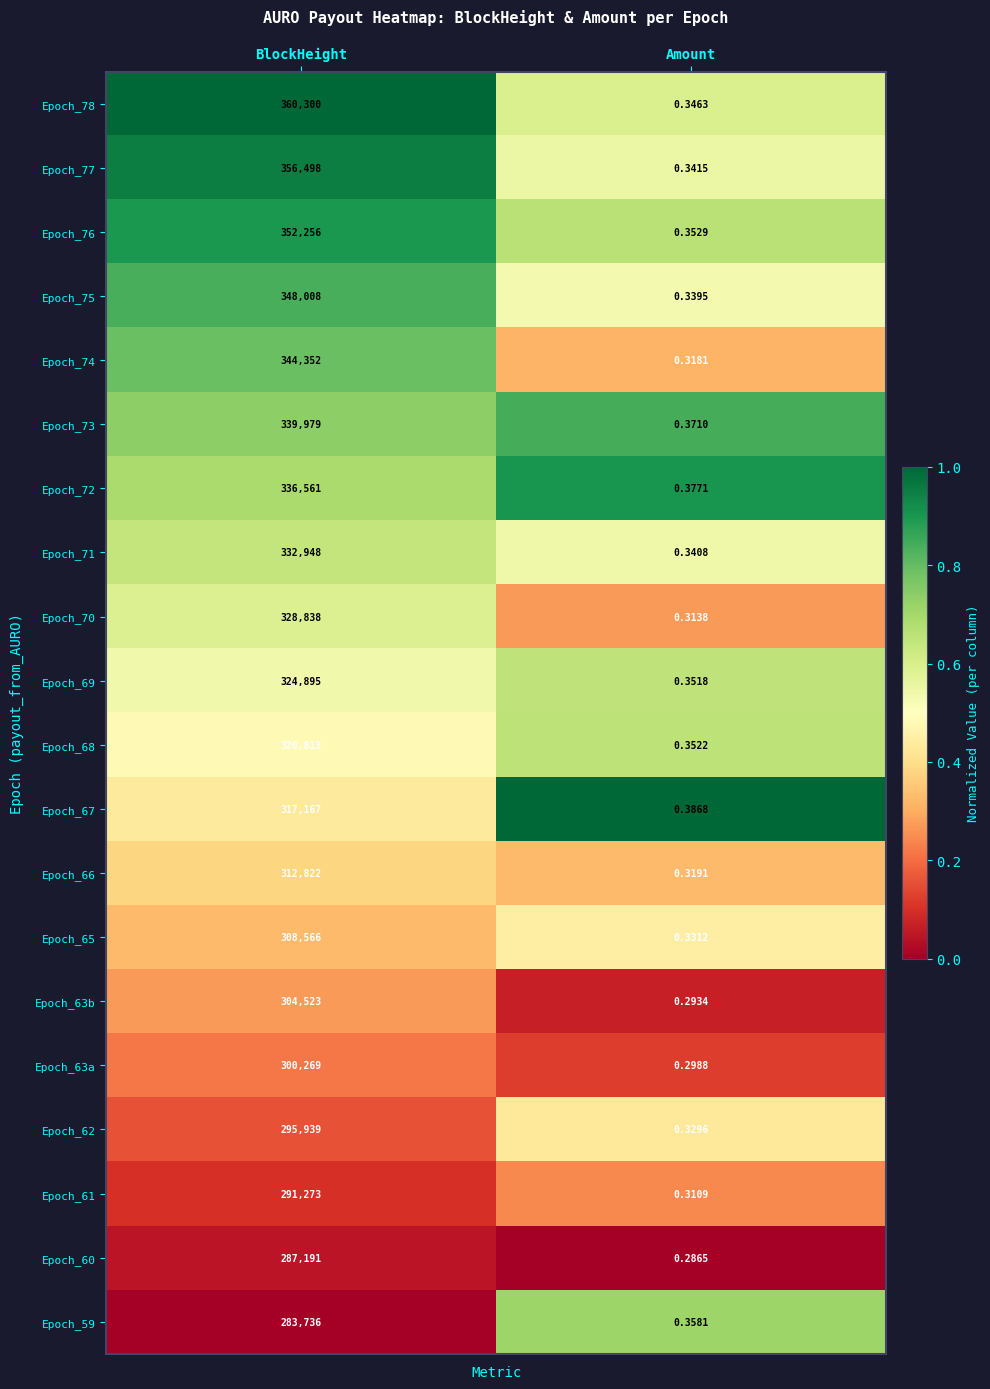

Where is Epoch_66 nearest to the value 156411?

Amount